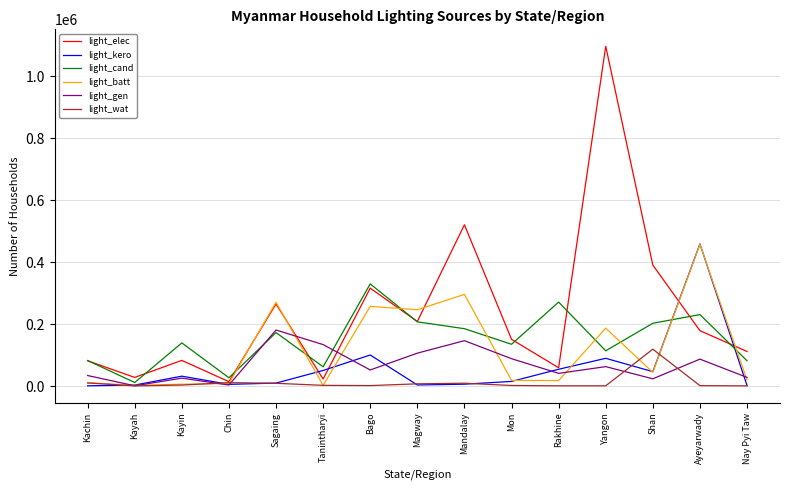

Which series changed the most between Magway and Mon?

light_batt